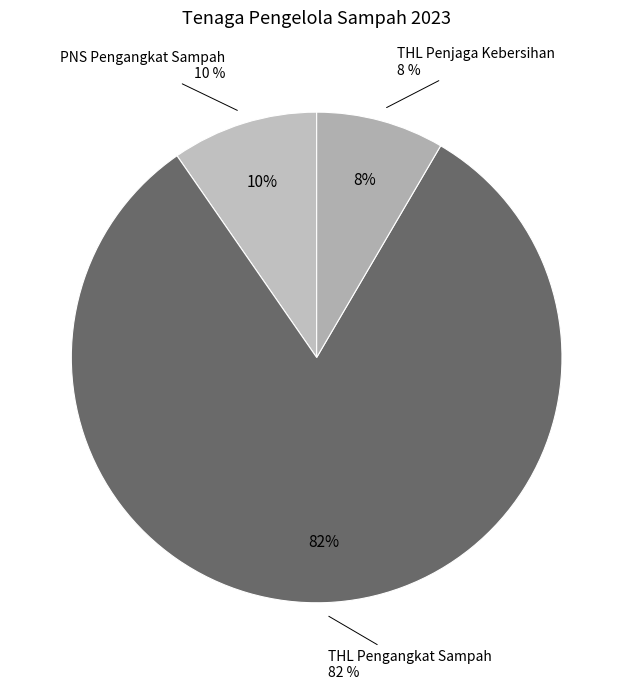

How many segments does this pie chart have?

3